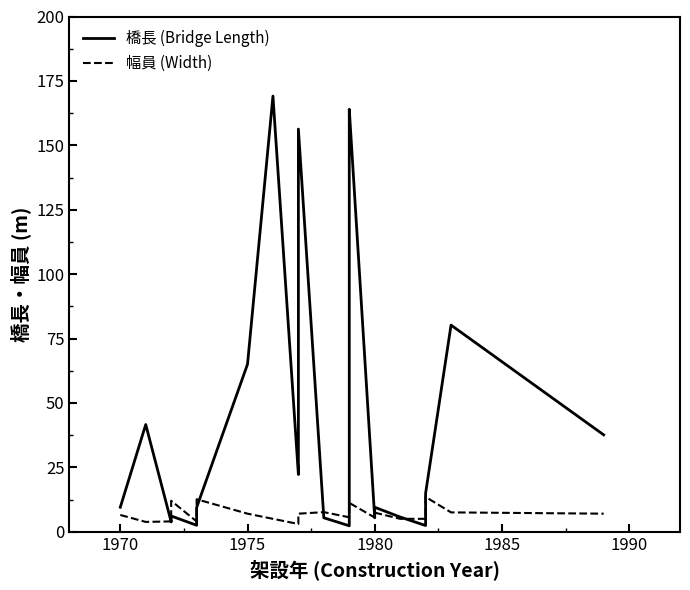

How many series are shown in this chart?

2